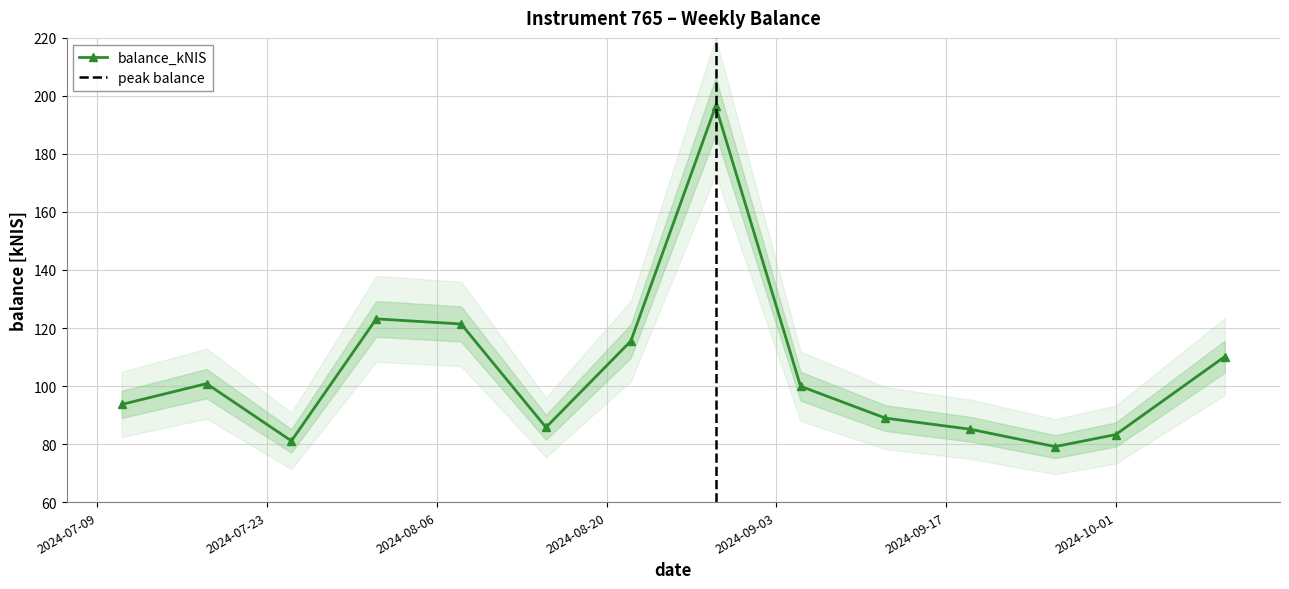

True or false: there are more than 1 points higher than both neighbors.

True